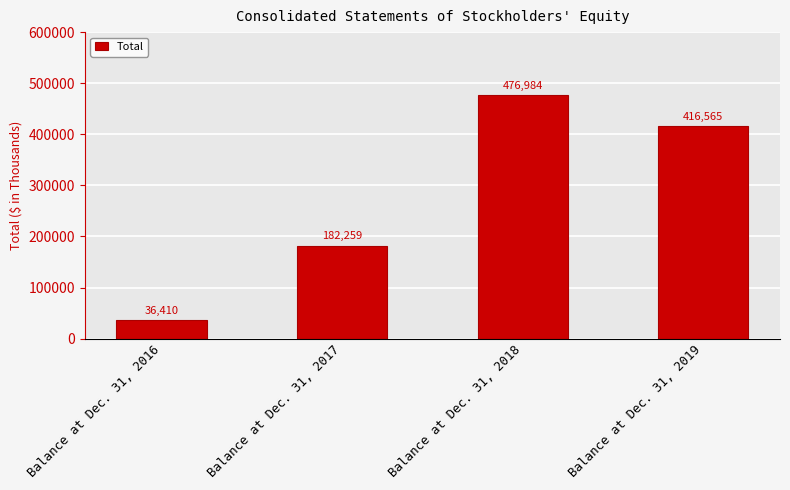

What is the value of the 3rd bar from the left?

476984